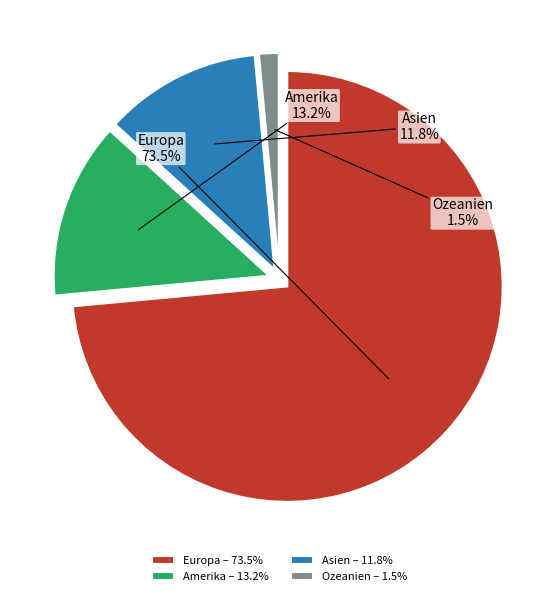

To the nearest percent, what is the difference between the largest and smallest slice percentages?

72%